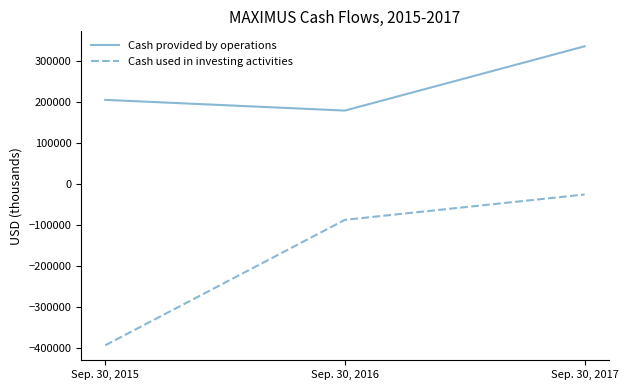

What is the difference between the maximum and minimum values in the Cash provided by operations series?

157174